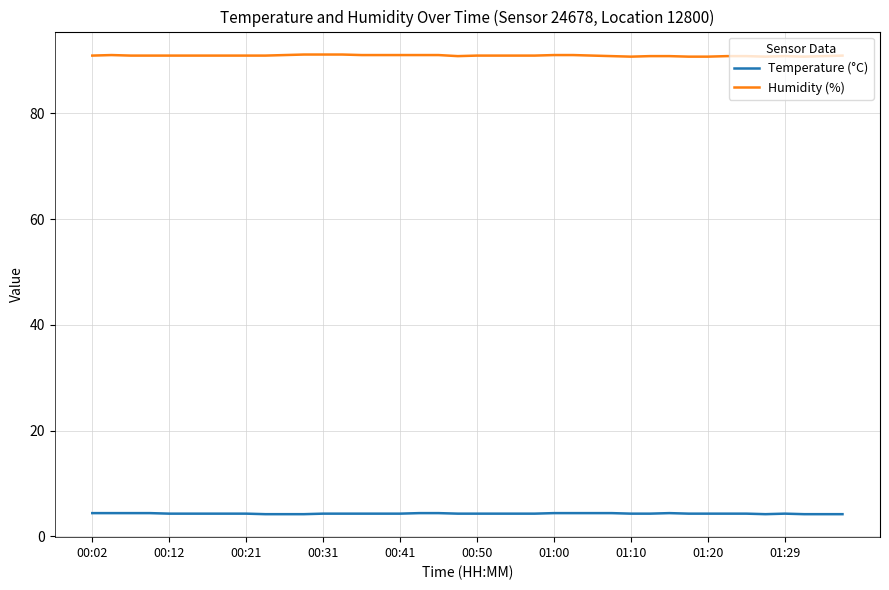

Which series has the largest total across all categories?

Humidity (%)